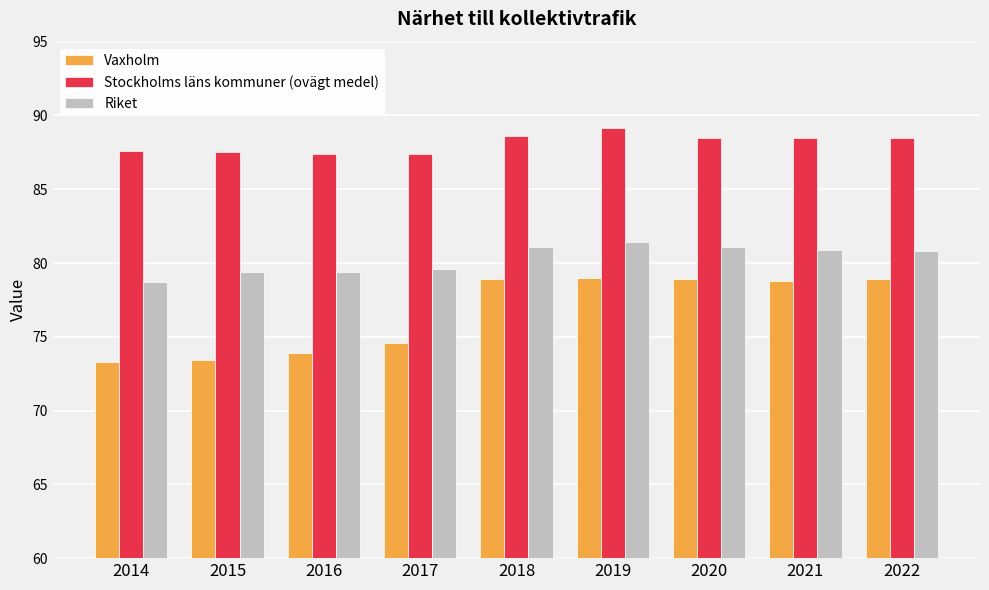

What are all the series names shown in the legend?

Vaxholm, Stockholms läns kommuner (ovägt medel), Riket